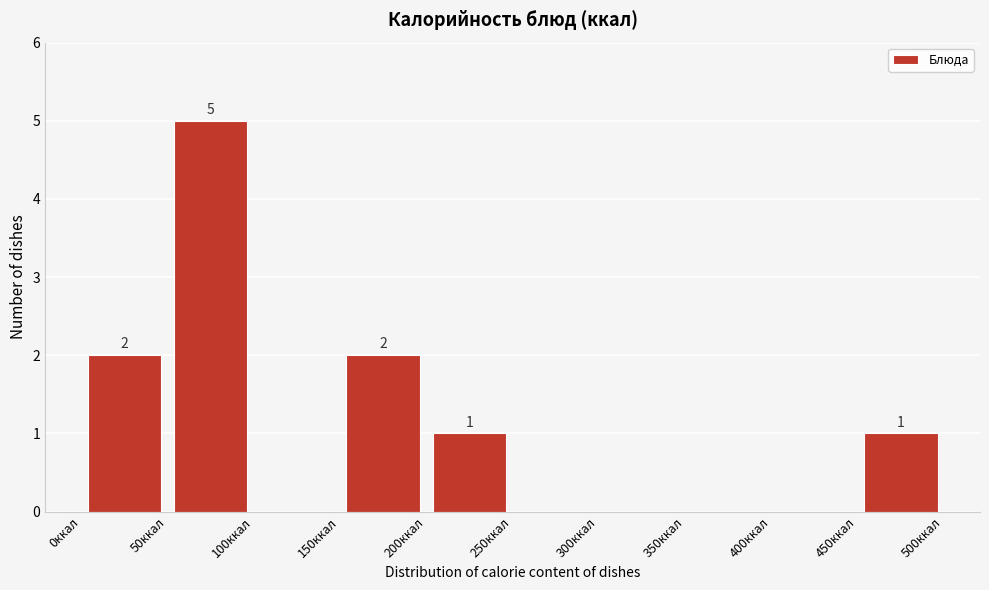

Over which range of the x-axis is the bar tallest?

50 to 100